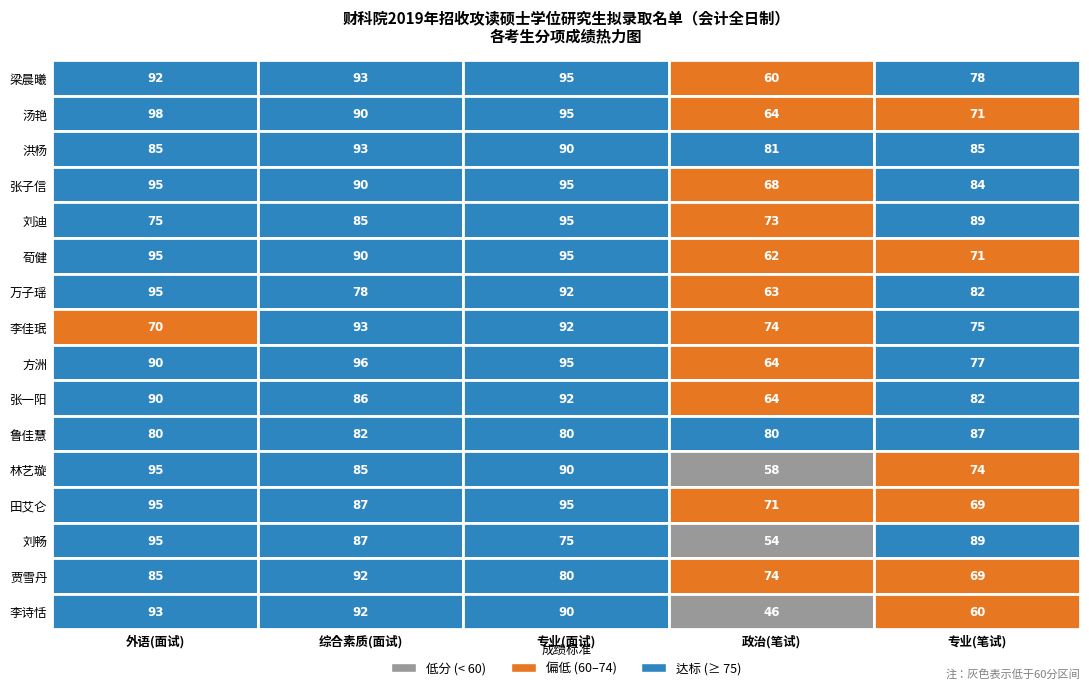

Is the value of 张子信 at 1 greater than the value of 李诗恬 at 0?

No